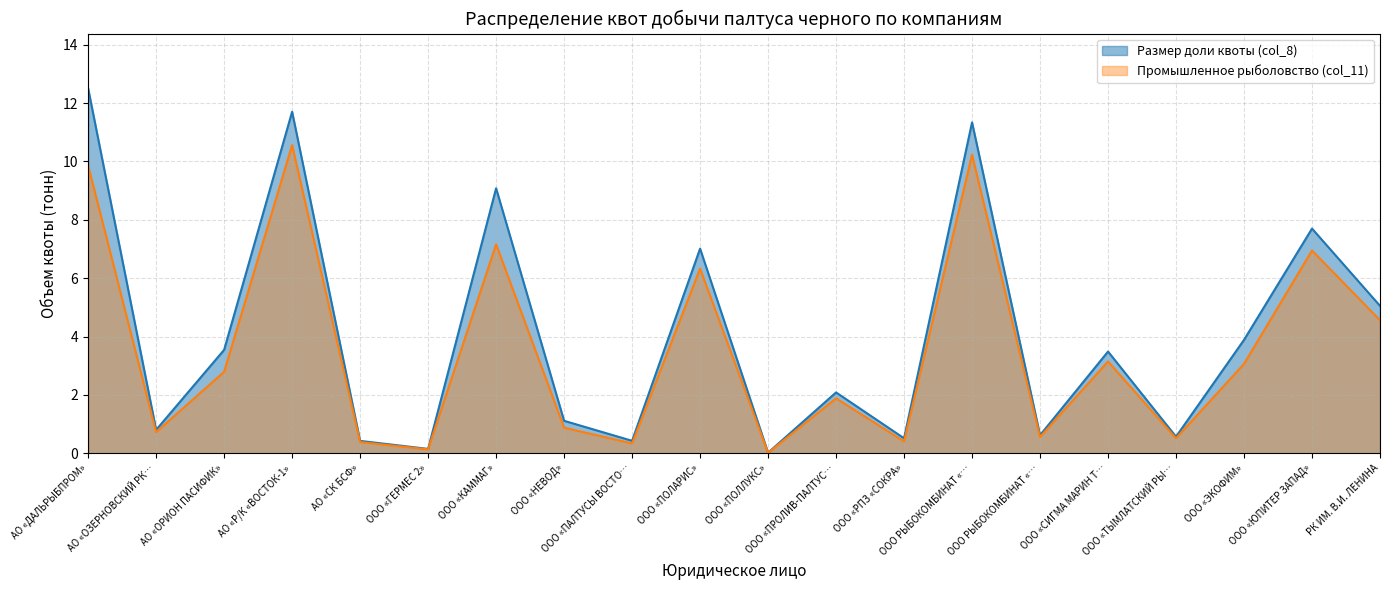

Does the chart have visible grid lines?

Yes